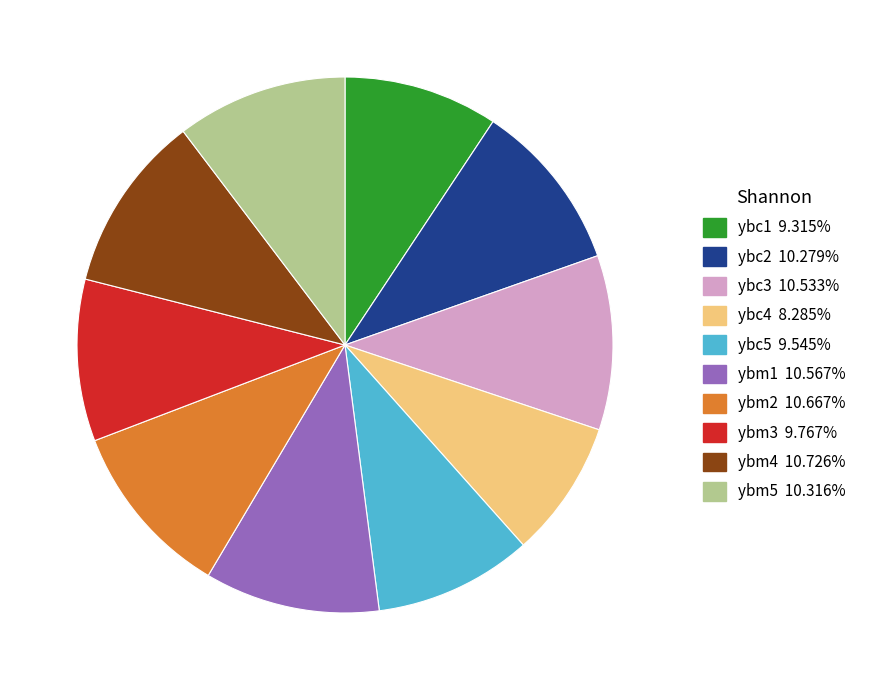

Is the sum of ybc1 and ybm3 greater than half?

No